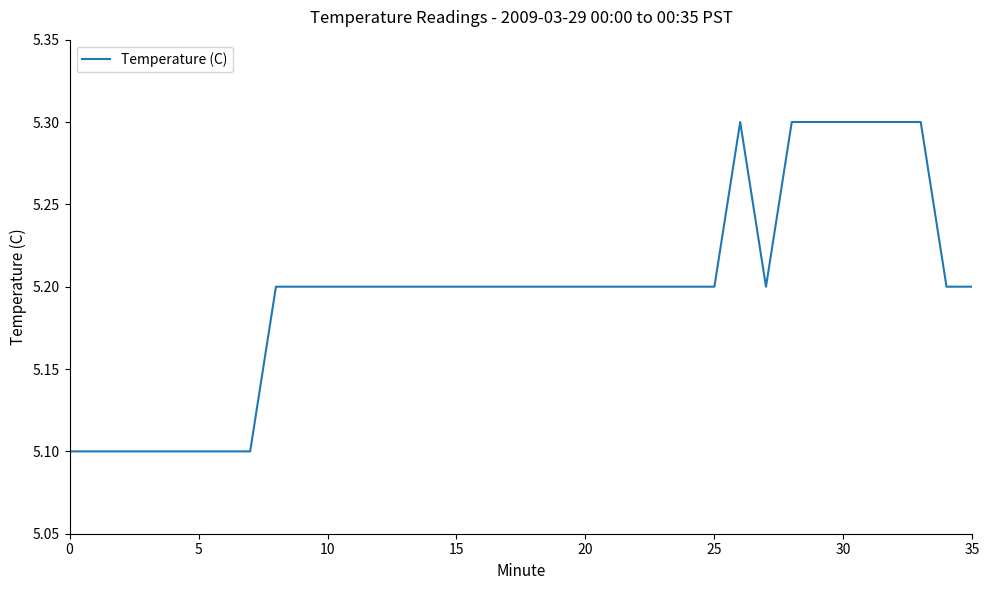

What is the minimum value shown in the chart?

5.1